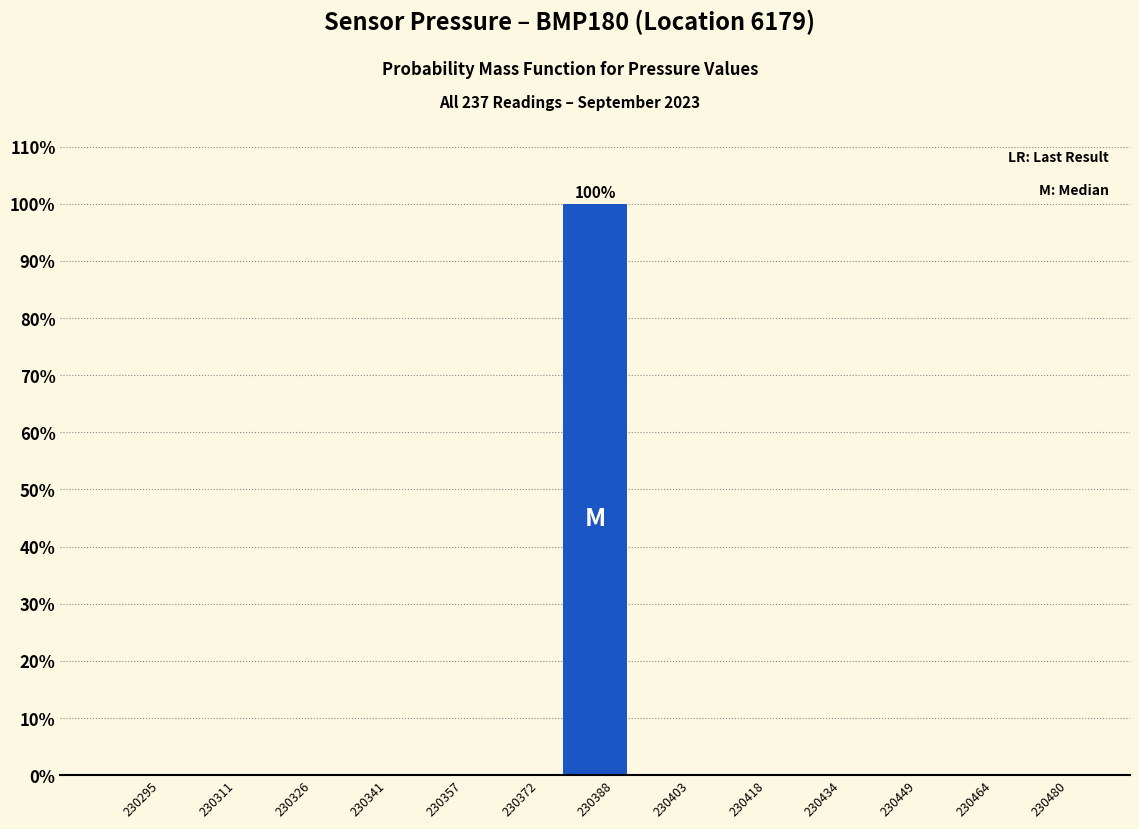

Over which range of the x-axis is the bar tallest?

230380 to 230396